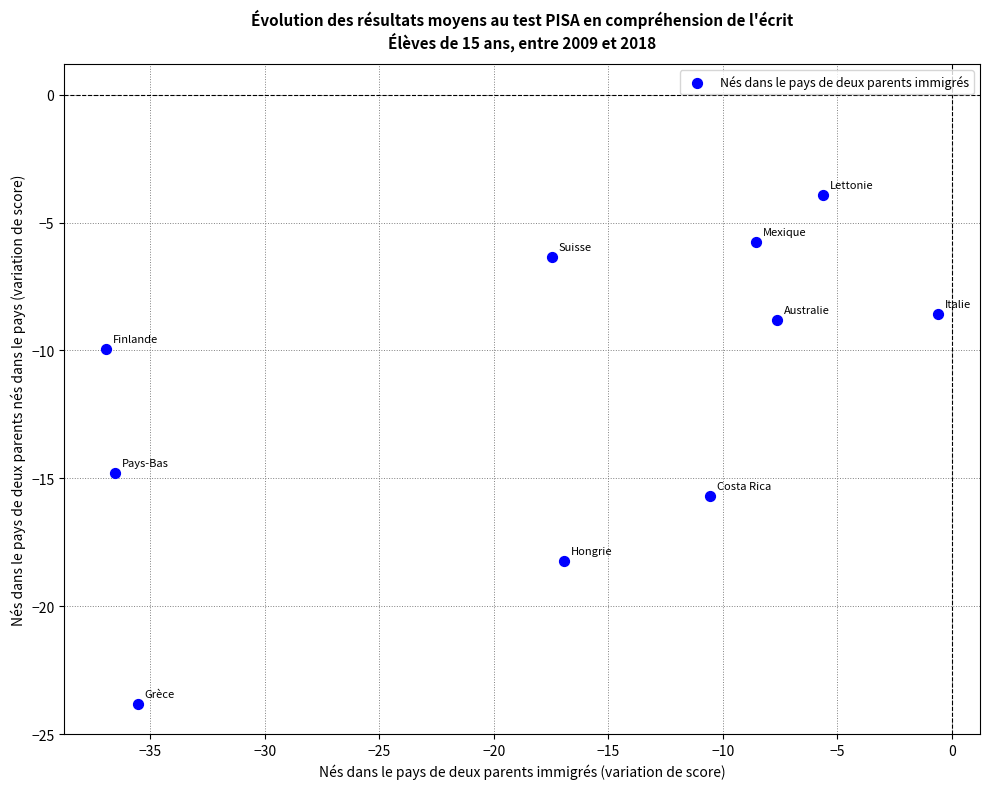

What is the average Y value?

-11.6